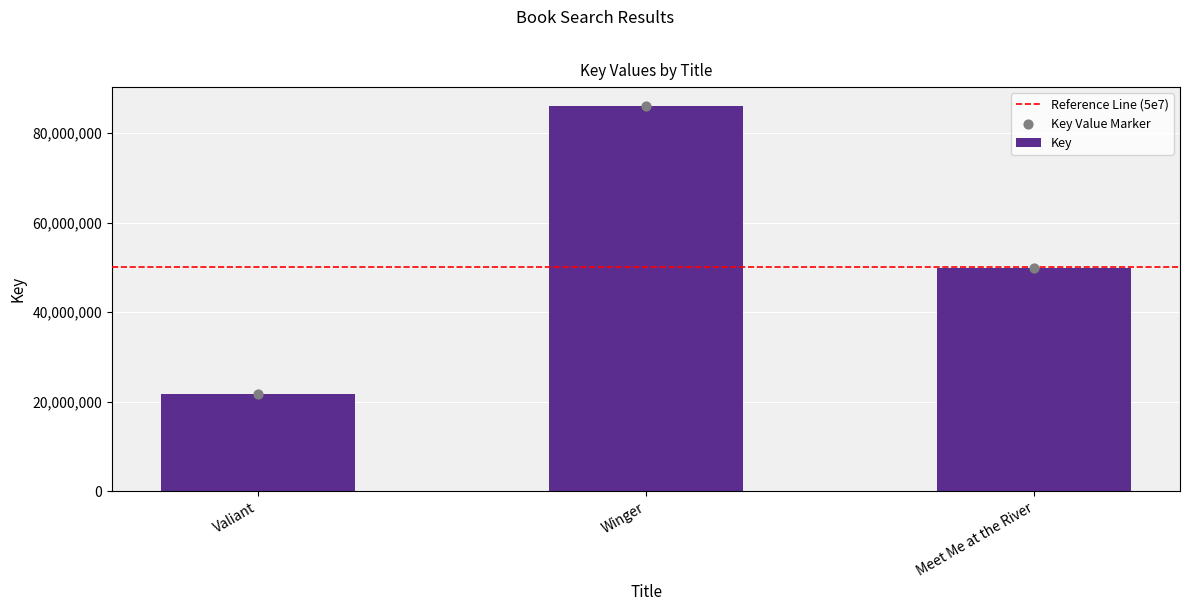

What is the change in value from Winger to Meet Me at the River?

-36061923